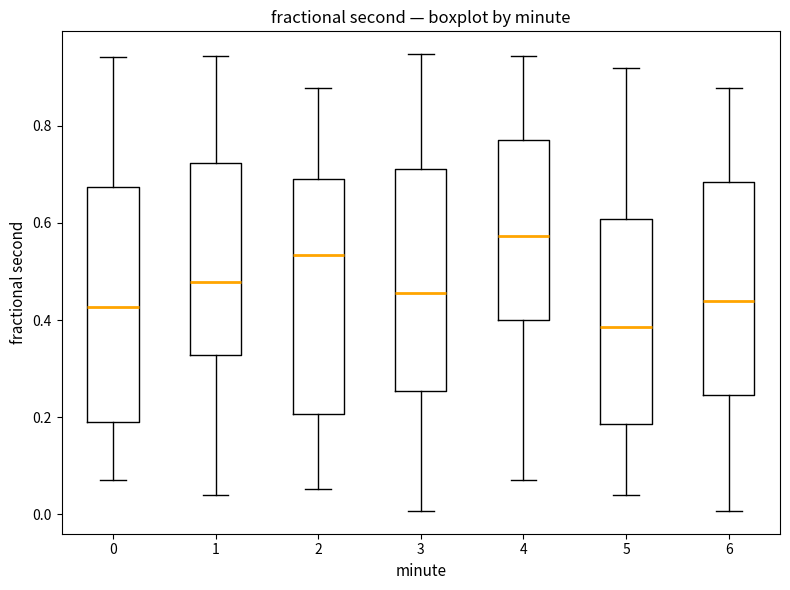

Reading left to right, transcribe this box plot: for each box, give where its median line is, the range the box spans, and where its two whiskers end, as read against the y-axis. The values are not printed on the chart, so give them approximately, as read against the axis.

0: median 0.42, box 0.18 to 0.68, whiskers 0.08 to 0.94
1: median 0.48, box 0.32 to 0.72, whiskers 0.04 to 0.94
2: median 0.54, box 0.20 to 0.68, whiskers 0.06 to 0.88
3: median 0.46, box 0.26 to 0.72, whiskers 0.00 to 0.94
4: median 0.58, box 0.40 to 0.78, whiskers 0.08 to 0.94
5: median 0.38, box 0.18 to 0.60, whiskers 0.04 to 0.92
6: median 0.44, box 0.24 to 0.68, whiskers 0.00 to 0.88